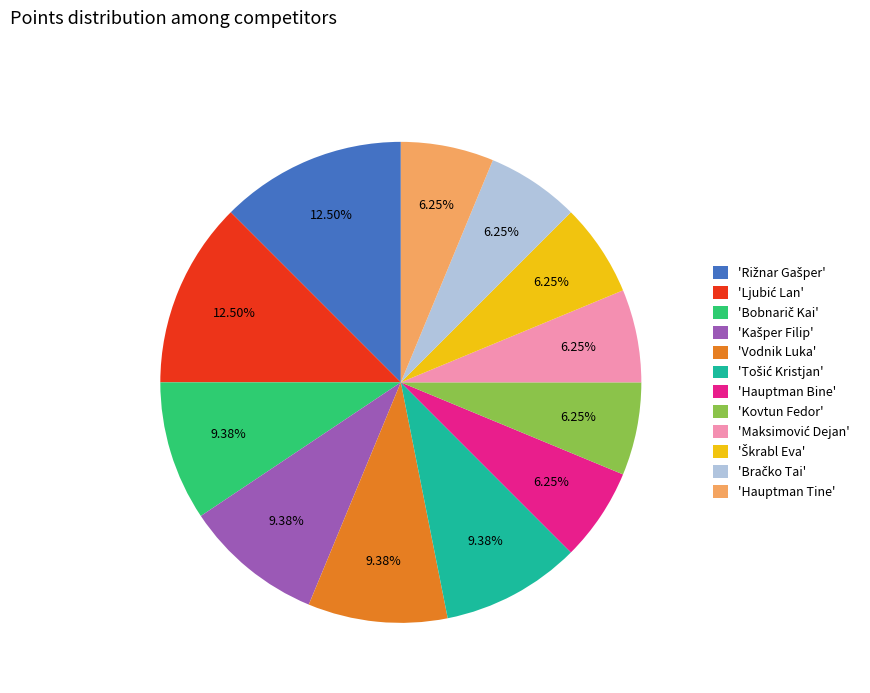

To the nearest percent, what is the difference between the largest and smallest slice percentages?

6%